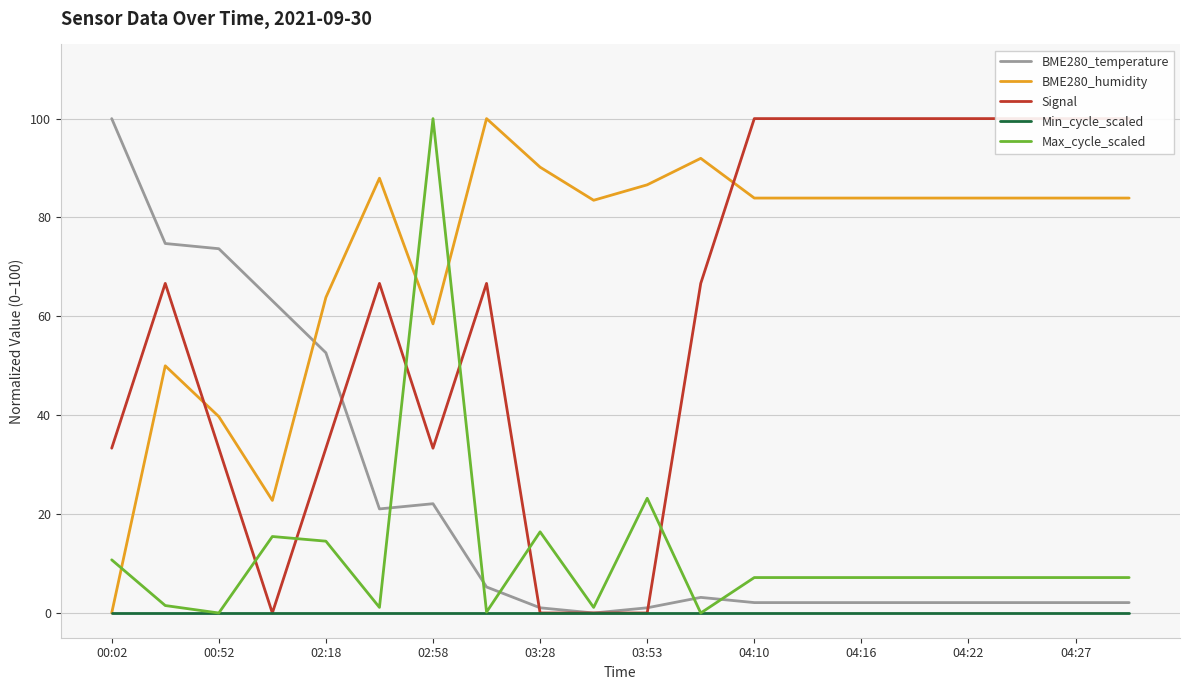

How many intersections are there between Signal and Max_cycle_scaled?

6